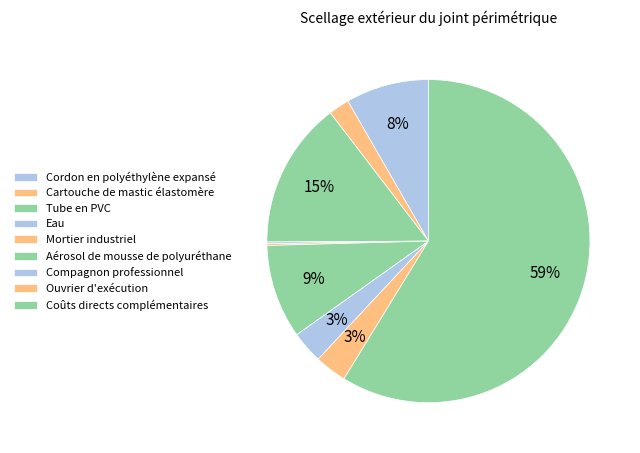

Rank the categories by value from highest to lowest.

Coûts directs complémentaires, Tube en PVC, Aérosol de mousse de polyuréthane, Cordon en polyéthylène expansé, Compagnon professionnel, Ouvrier d'exécution, Cartouche de mastic élastomère, Eau, Mortier industriel